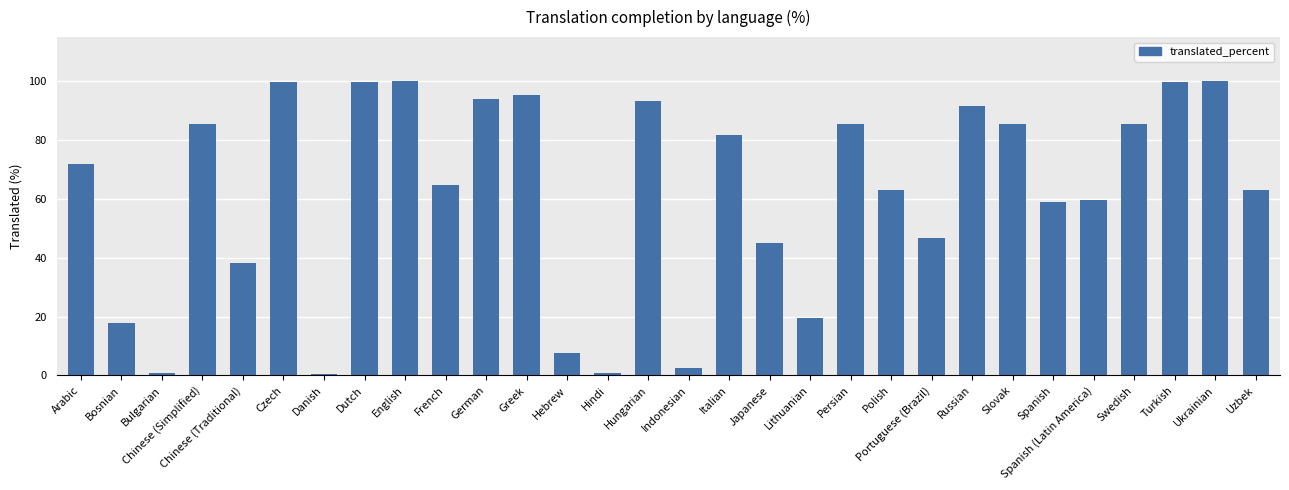

What is the difference between the maximum and second lowest values?

99.3